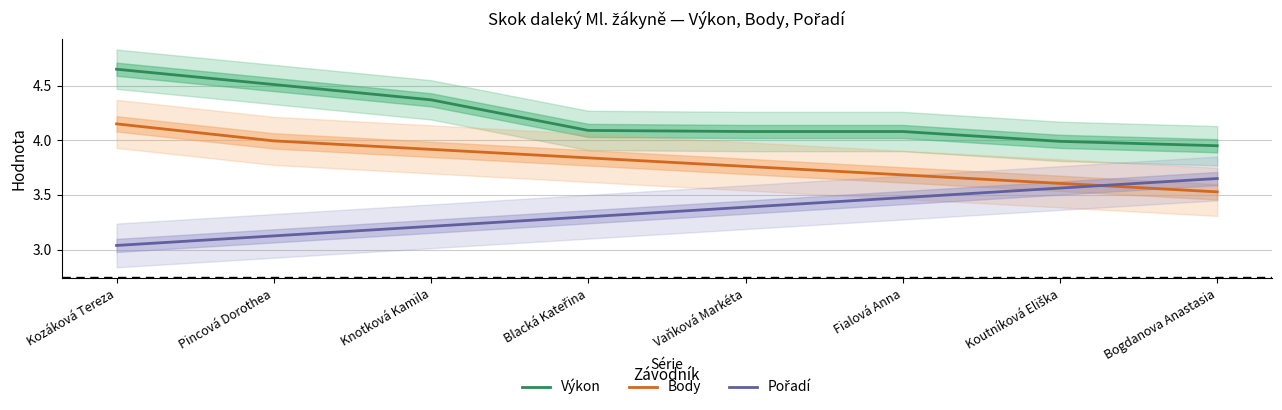

Where is Body nearest to the value 3?

Bogdanova Anastasia